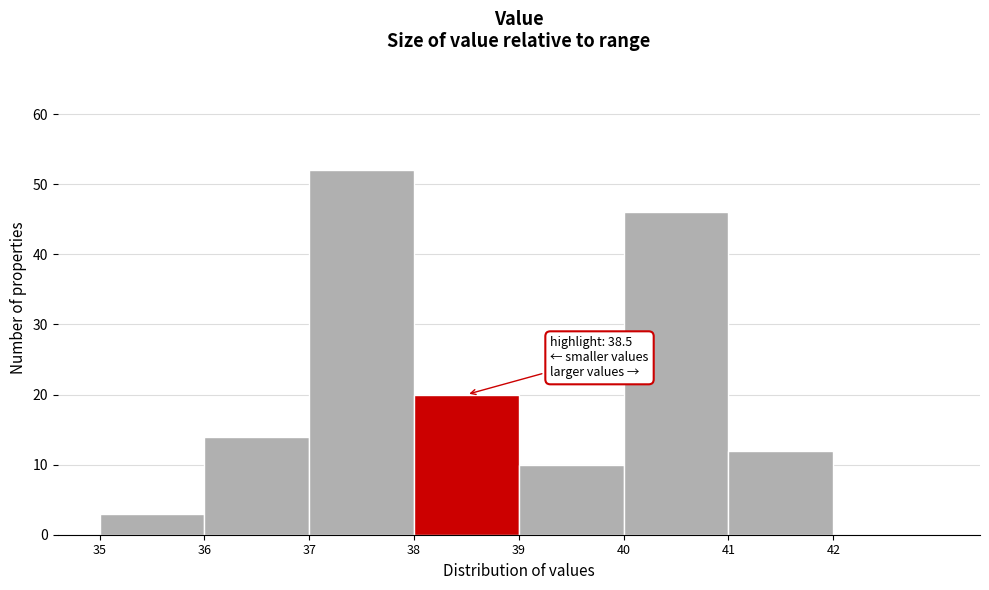

Which range on the x-axis has the tallest bar?

37 to 38